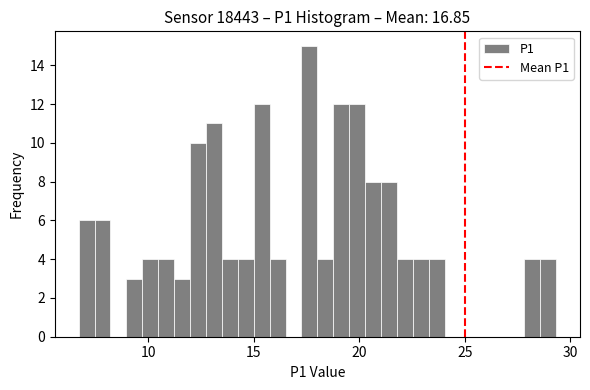

Read against the x-axis, roughly where is the centre of the tallest bar?

17.5